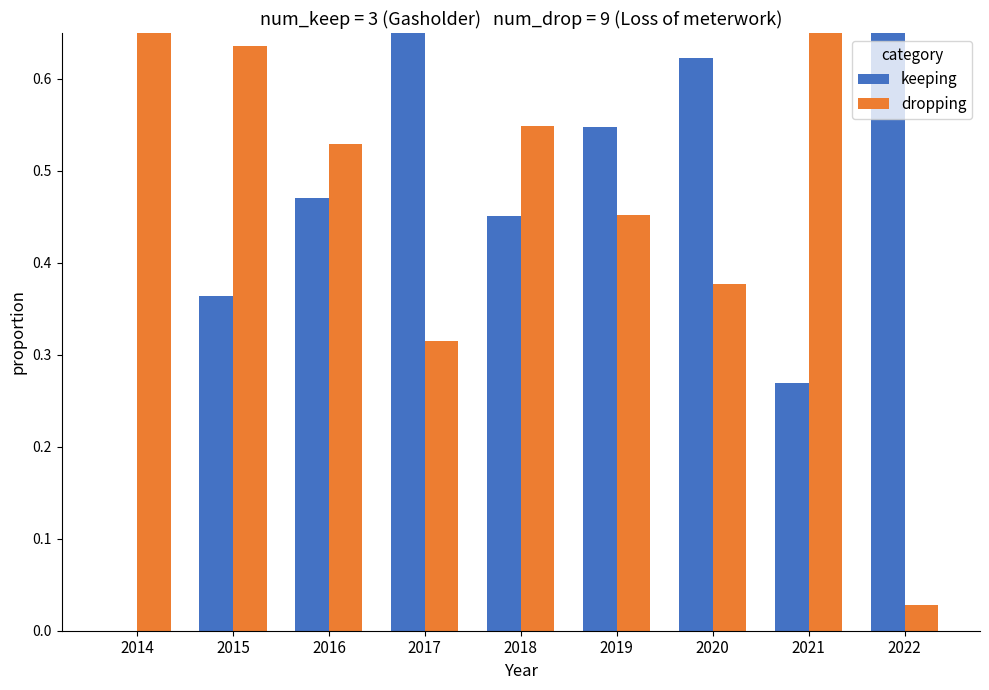

How many groups of bars are there?

9